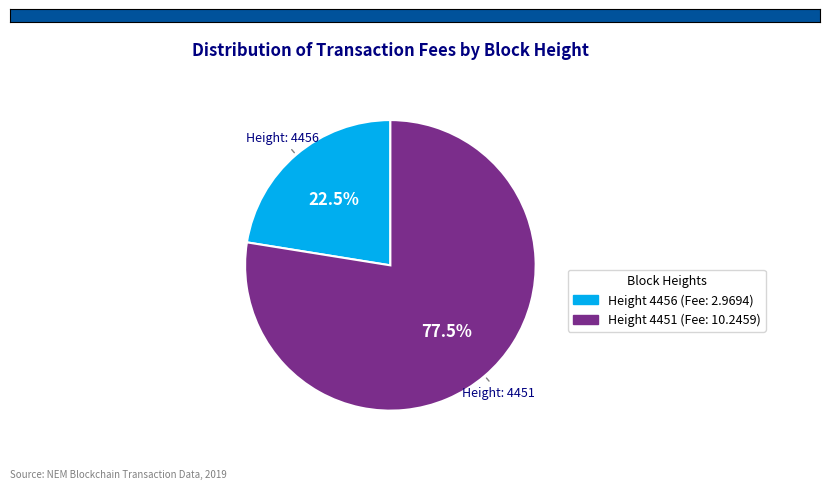

Is there a majority slice in this chart?

Yes